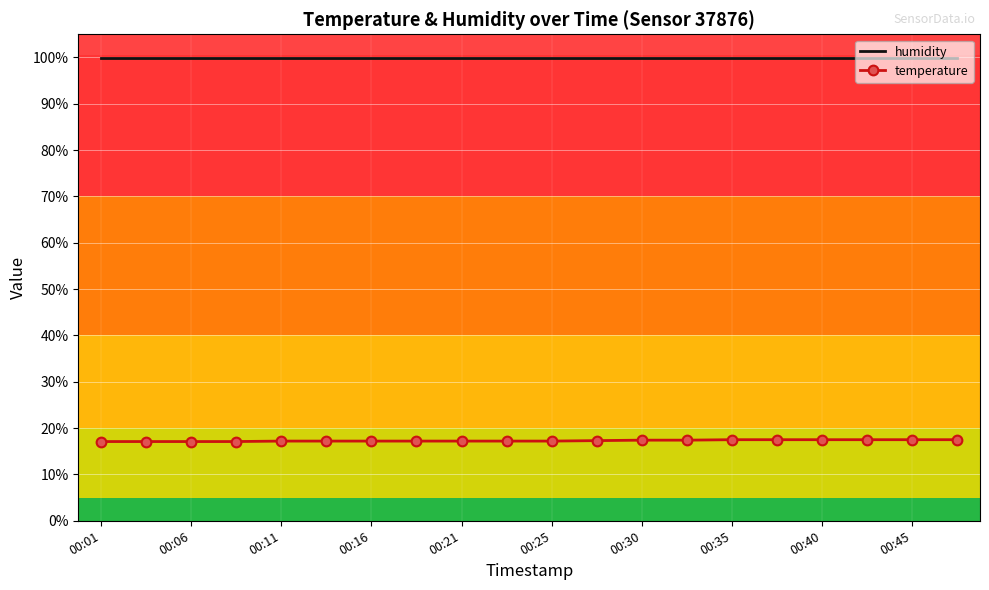

List the series in order of their overall mean, lowest first.

temperature, humidity